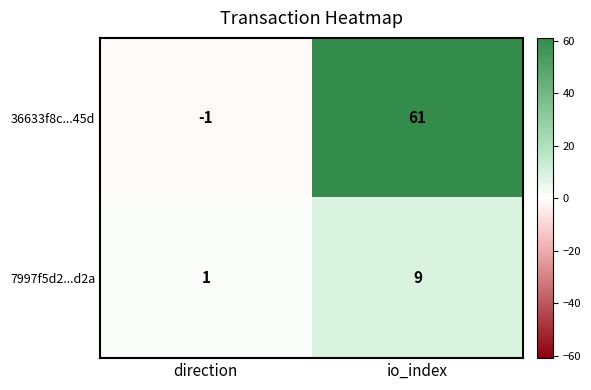

What is the greatest value displayed?

61